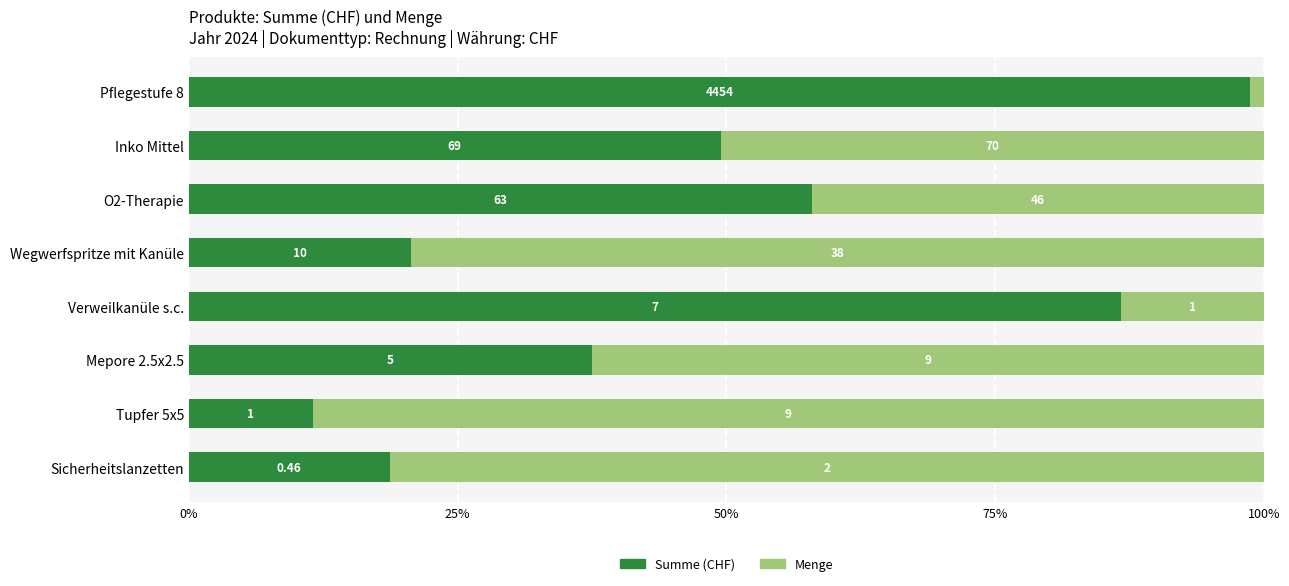

What are all the series names shown in the legend?

Summe (CHF), Menge